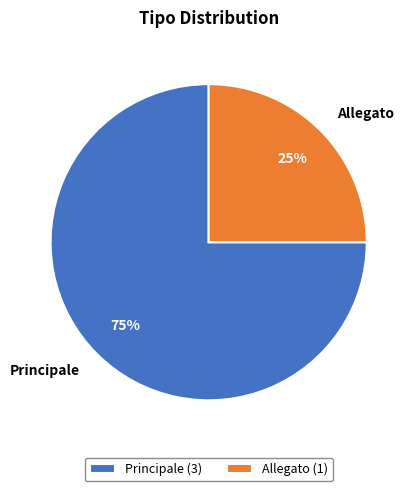

Which category accounts for the majority?

Principale